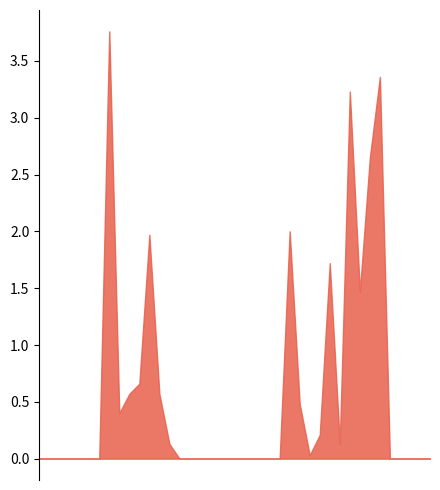

What is the maximum value shown in the chart?

3.8